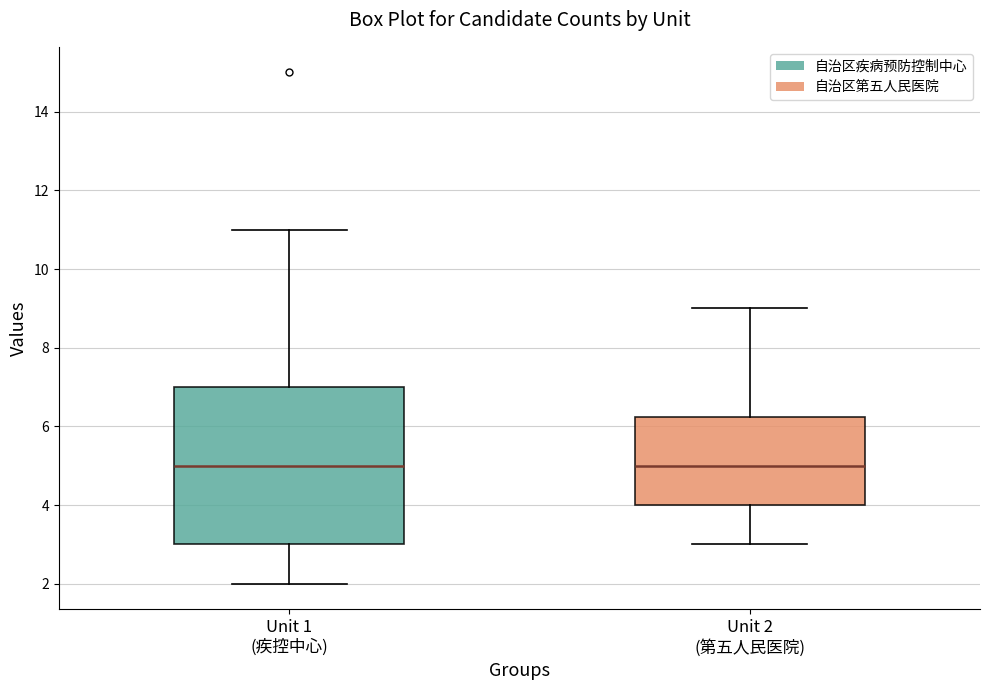

Reading left to right, transcribe this box plot: for each box, give where its median line is, the range the box spans, and where its two whiskers end, as read against the y-axis. The values are not printed on the chart, so give them approximately, as read against the axis.

Unit 1 (疾控中心): median 5.0, box 3.0 to 7.0, whiskers 2.0 to 11.0
Unit 2 (第五人民医院): median 5.0, box 4.0 to 6.2, whiskers 3.0 to 9.0